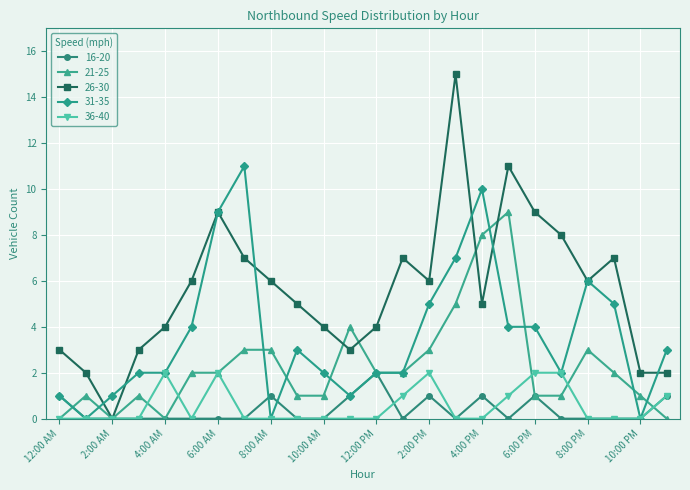

Which series has the largest total across all categories?

26-30